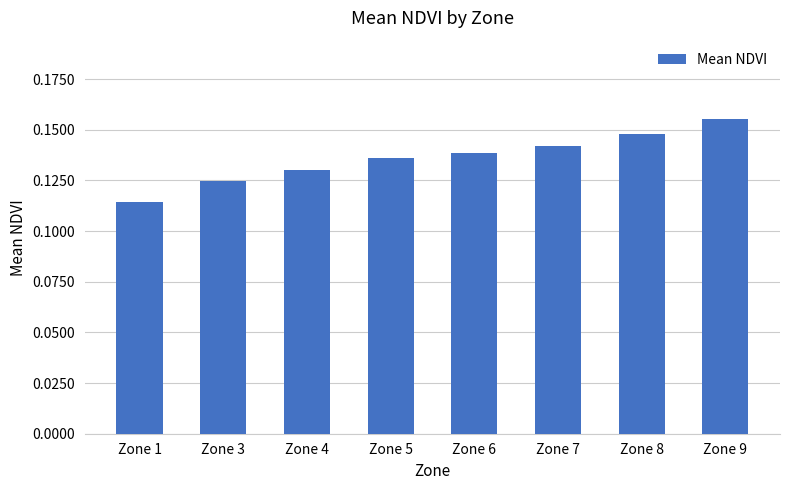

At which label is the value closest to 0?

Zone 1